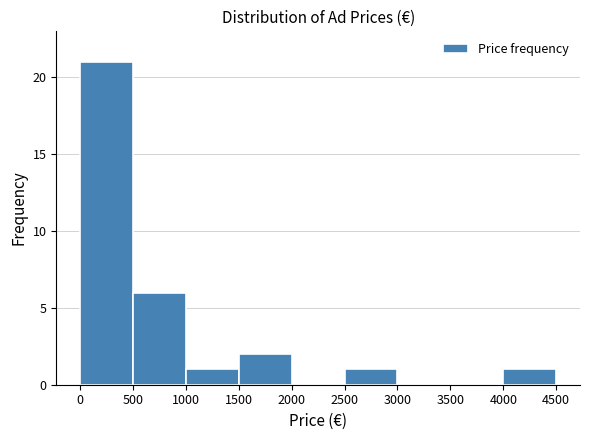

Reading left to right, transcribe this chart: for each bar, give the range it covers on the x-axis and its height. The values are not printed on the chart, so give them approximately, as read against the axis.

0 to 500: 21
500 to 1000: 6
1000 to 1500: 1
1500 to 2000: 2
2000 to 2500: 0
2500 to 3000: 1
3000 to 3500: 0
3500 to 4000: 0
4000 to 4500: 1